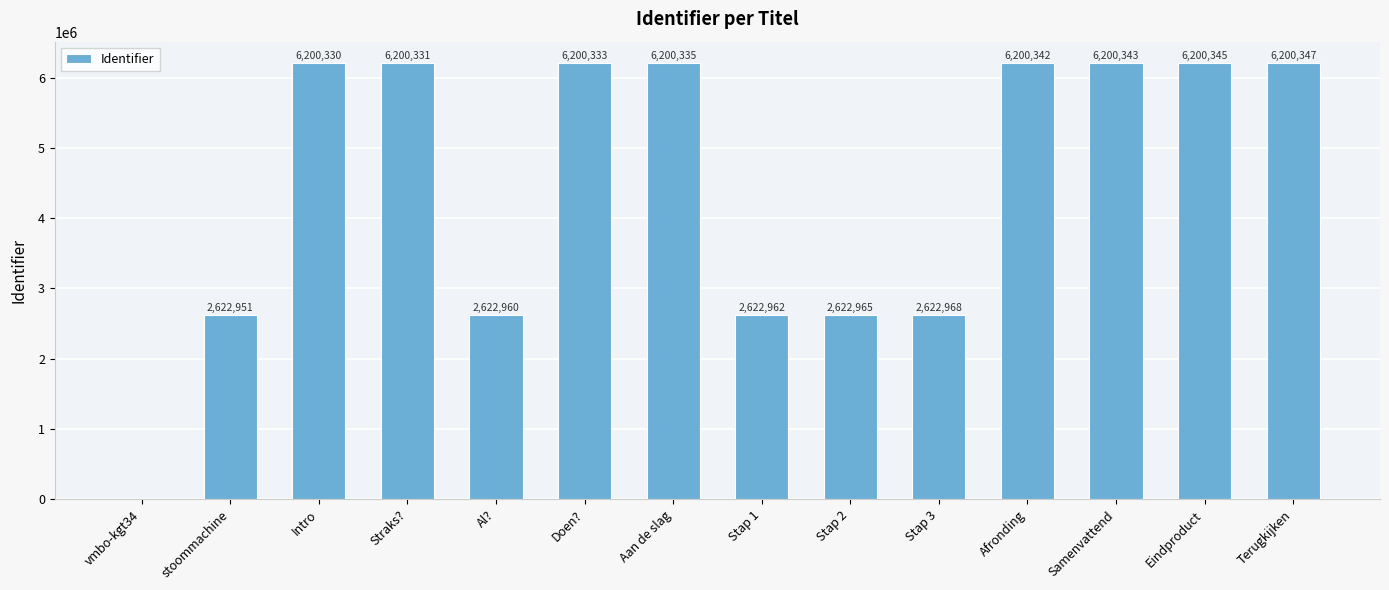

Which has a higher value, Intro or Straks??

Straks?